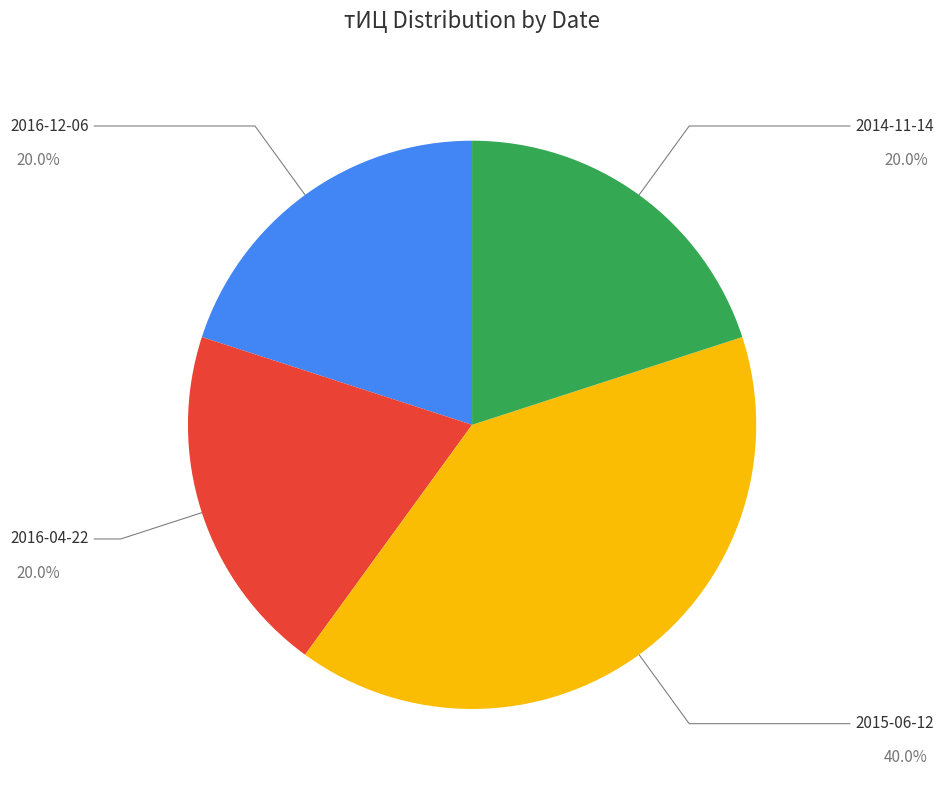

Is it true that 2016-04-22 is 9% of the pie?

False